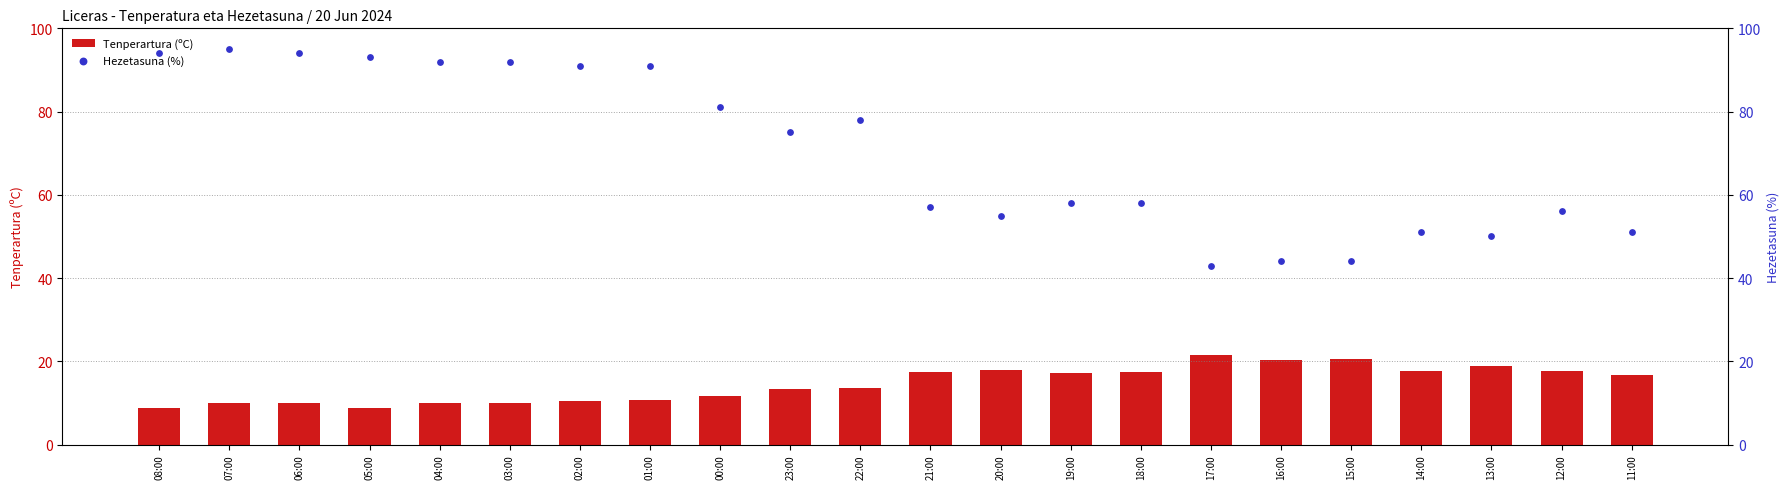

Which series has the largest total across all categories?

Hezetasuna (%)